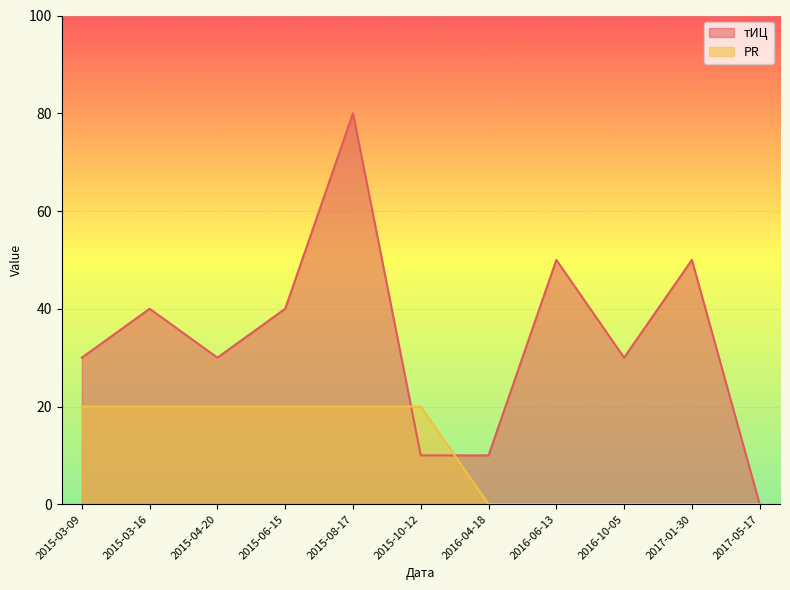

What is the label of the 10th point from the left?

2017-01-30